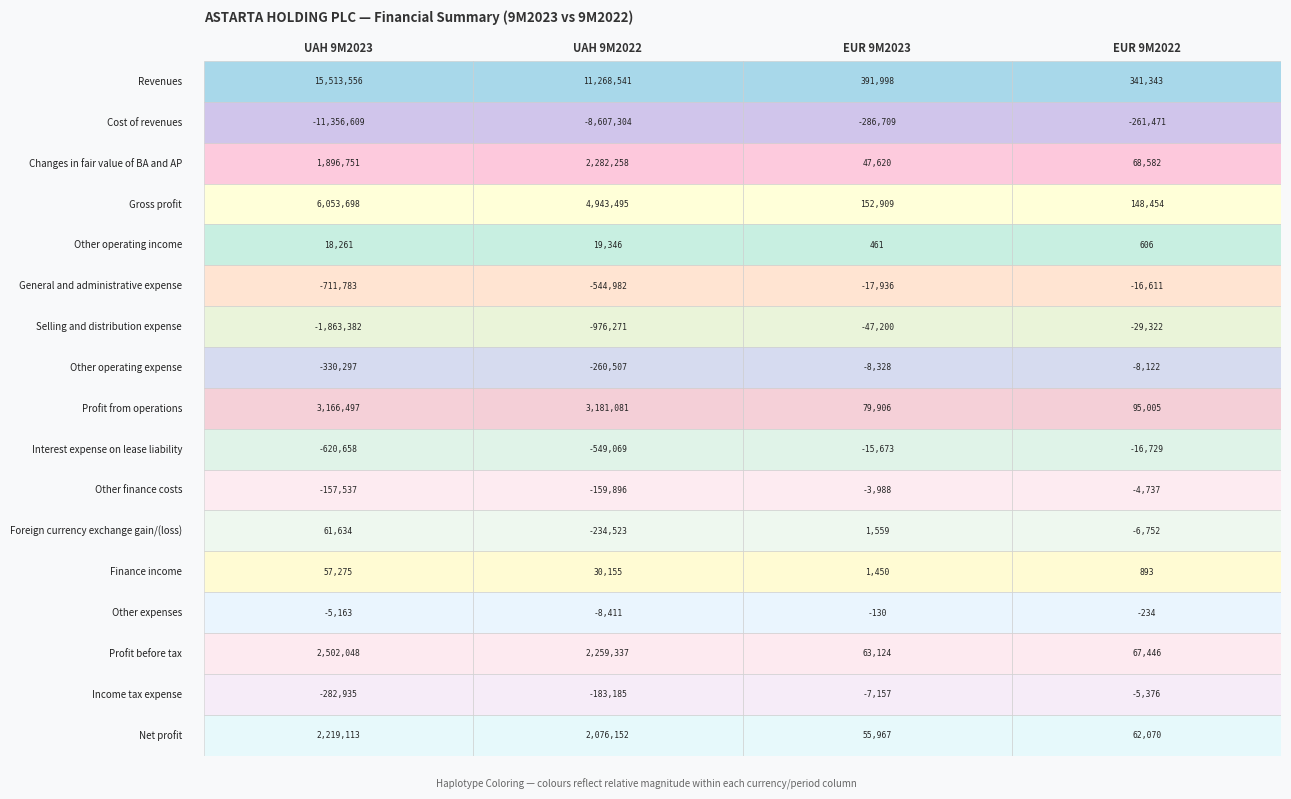

What is the difference between the second highest and minimum values in the Net profit series?

2020185